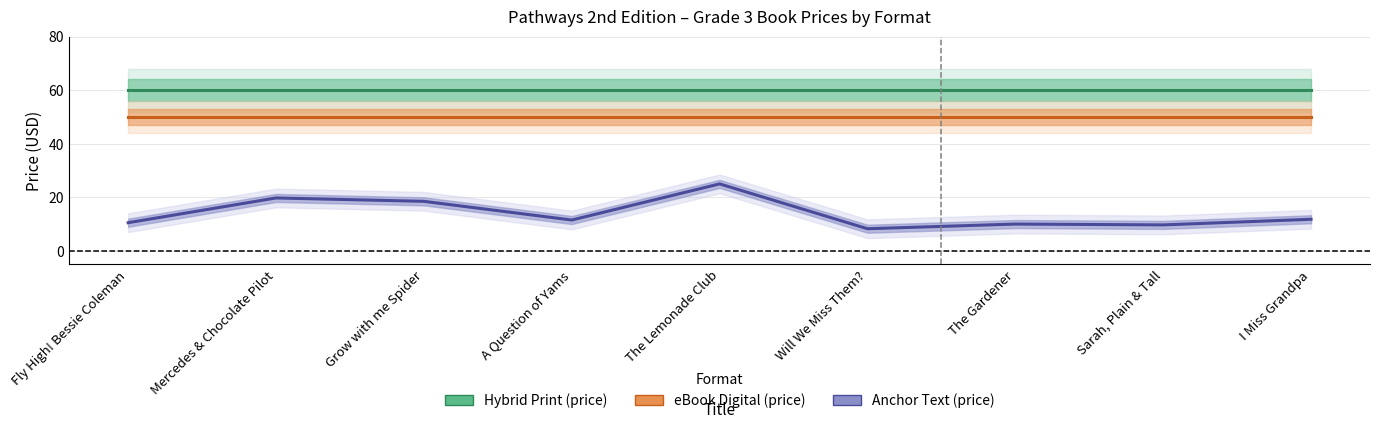

What is the approximate value of Anchor Text (price) at Mercedes & Chocolate Pilot?

19.7